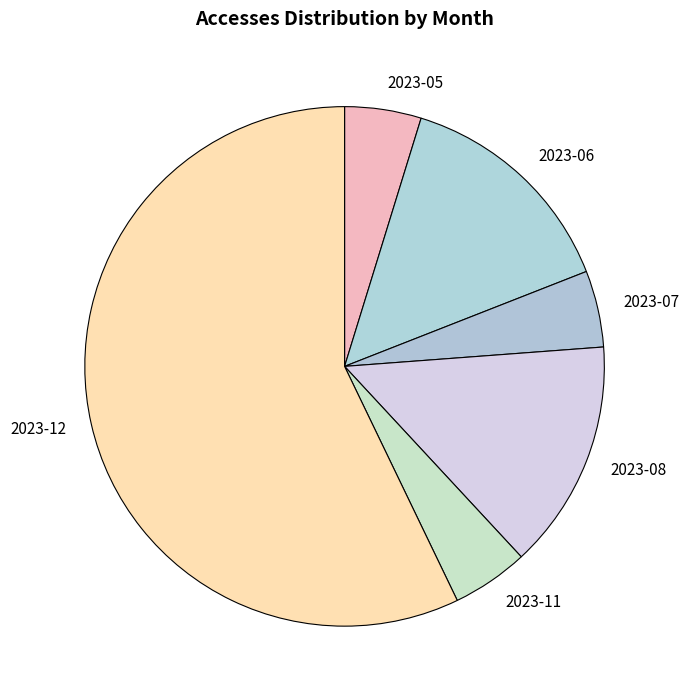

Do 2023-08 and 2023-12 together represent more than half of the pie?

Yes